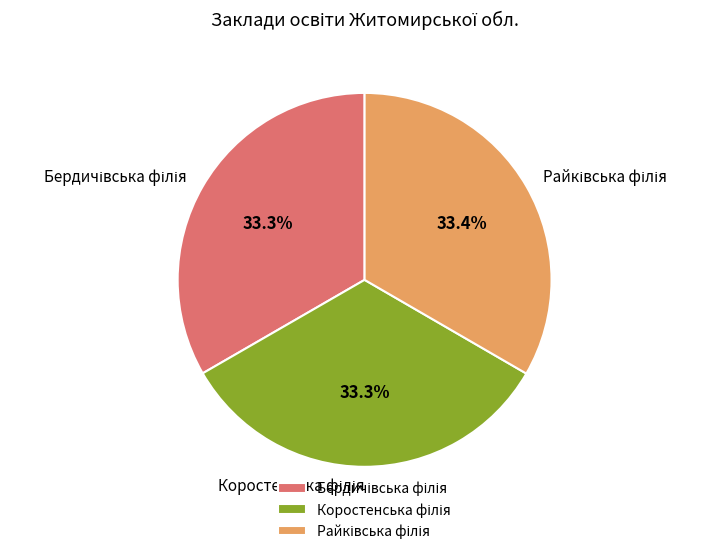

Does any single category account for the majority?

No